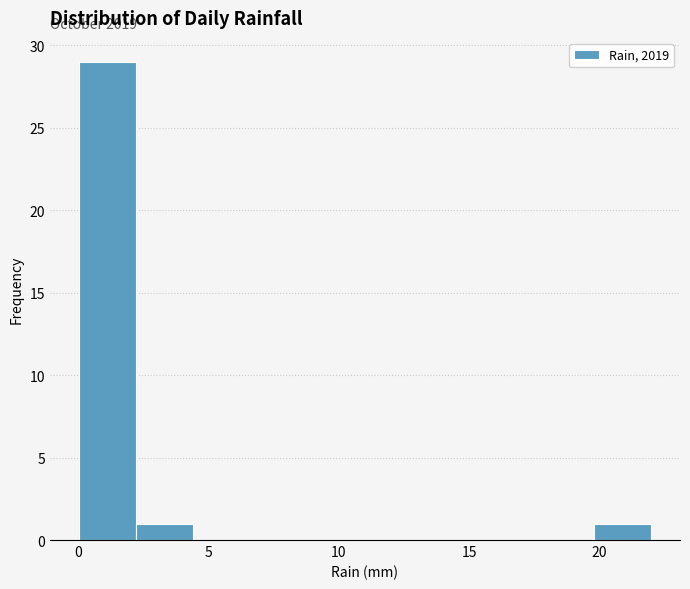

Which range on the x-axis has the tallest bar?

0.0 to 2.2